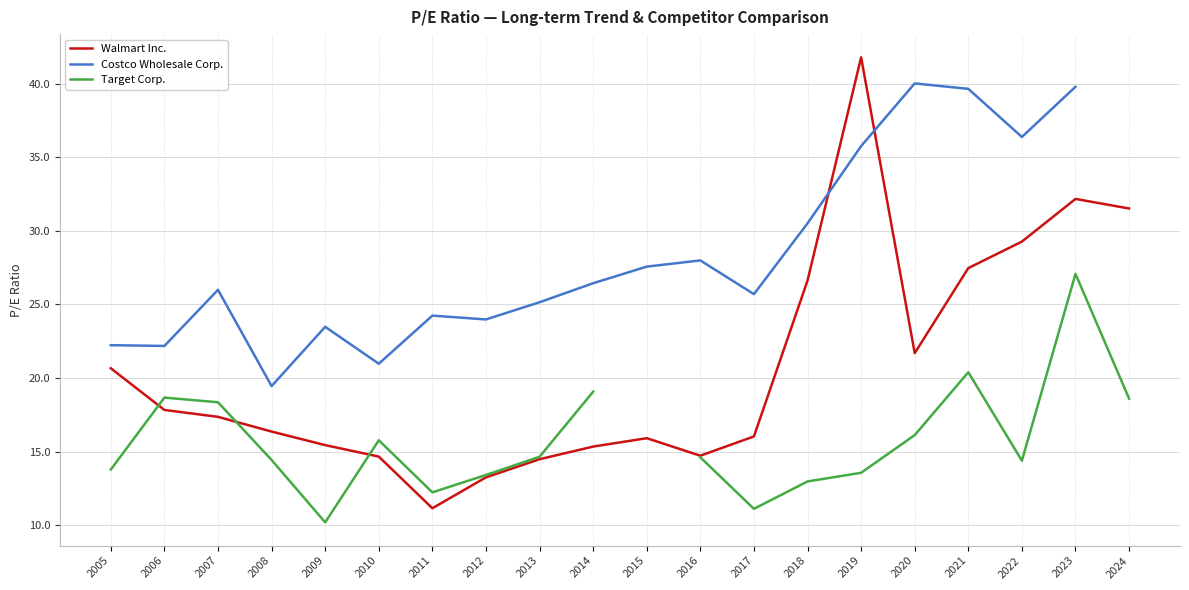

True or false: Target Corp. and Costco Wholesale Corp. intersect in this chart.

False